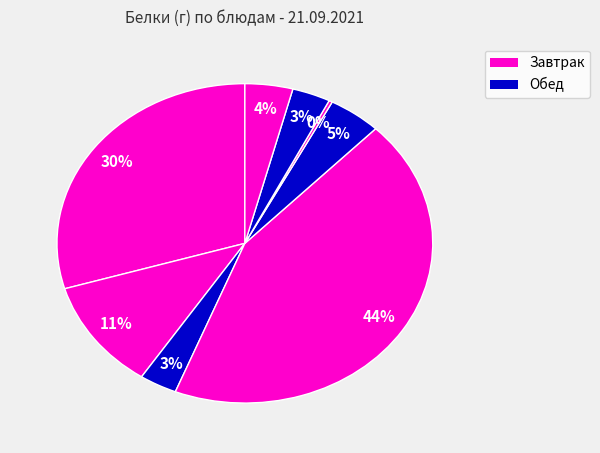

Does any single category account for the majority?

No